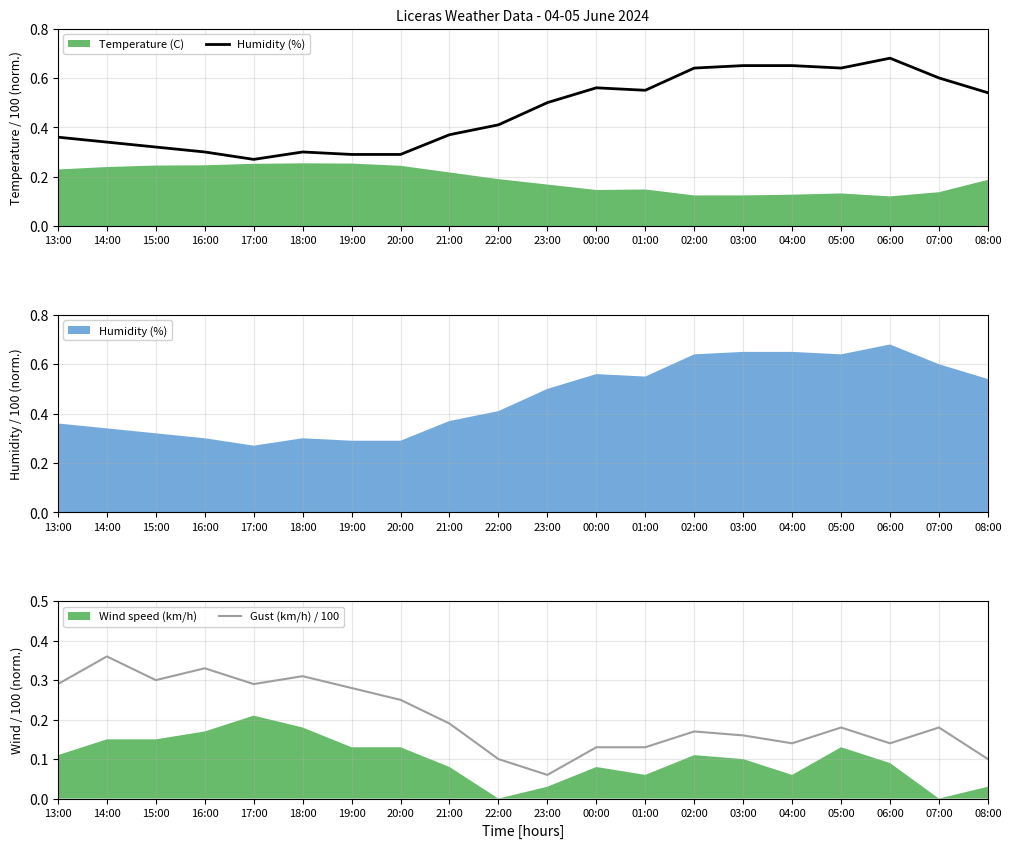

True or false: Gust (km/h) / 100 has a value of 0.0 at 23:00.

False